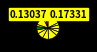

How many segments does this pie chart have?

14